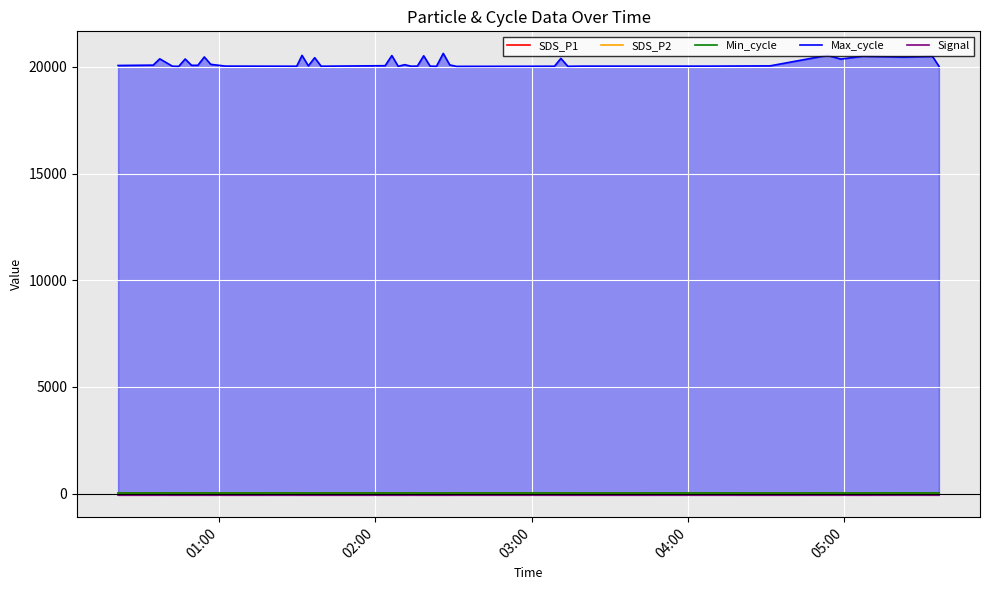

Which series has the largest total across all categories?

Max_cycle